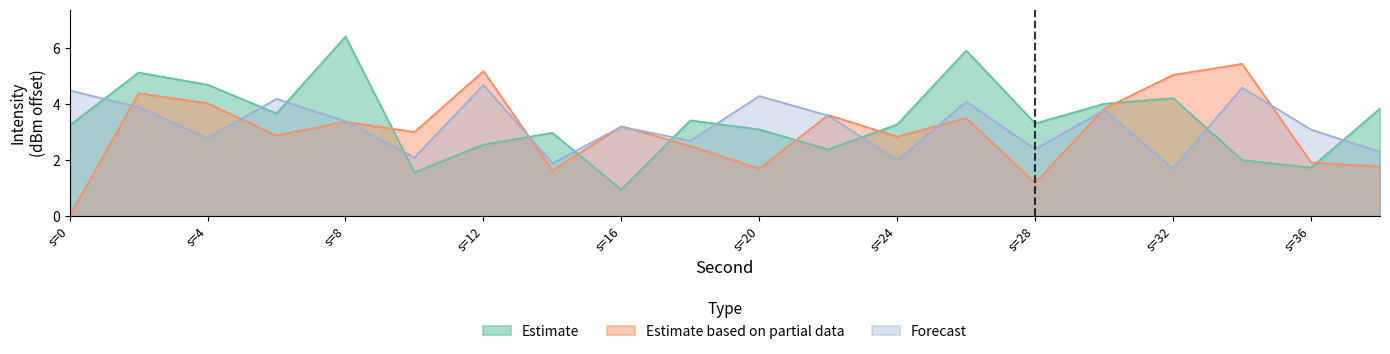

How many lines are shown in the chart?

3